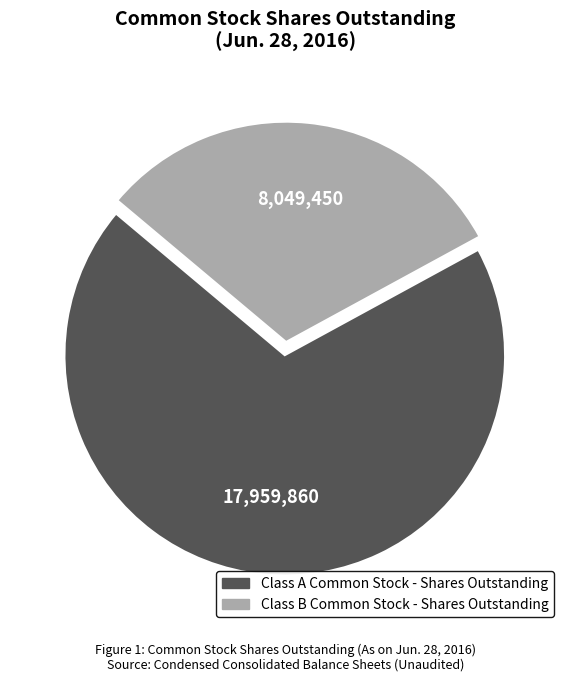

Is it true that Class A Common Stock - Shares Outstanding is 69% of the pie?

True